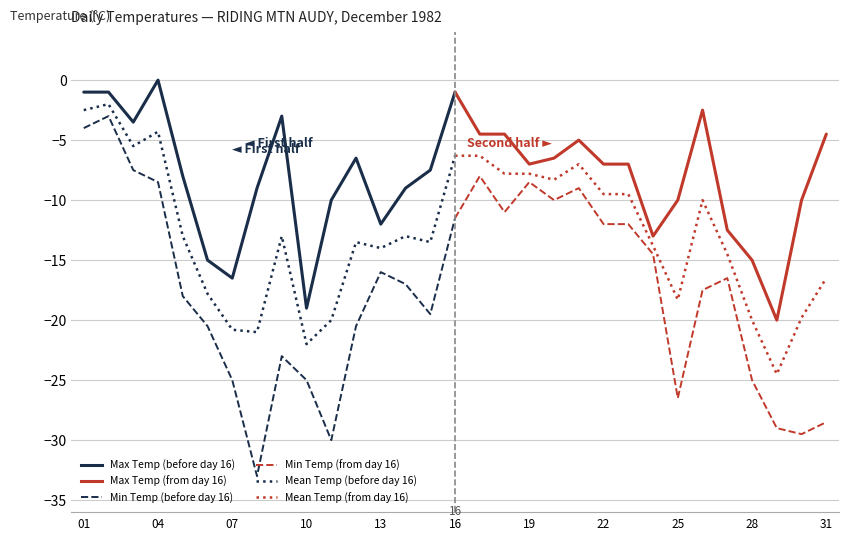

How many series are shown in this chart?

6